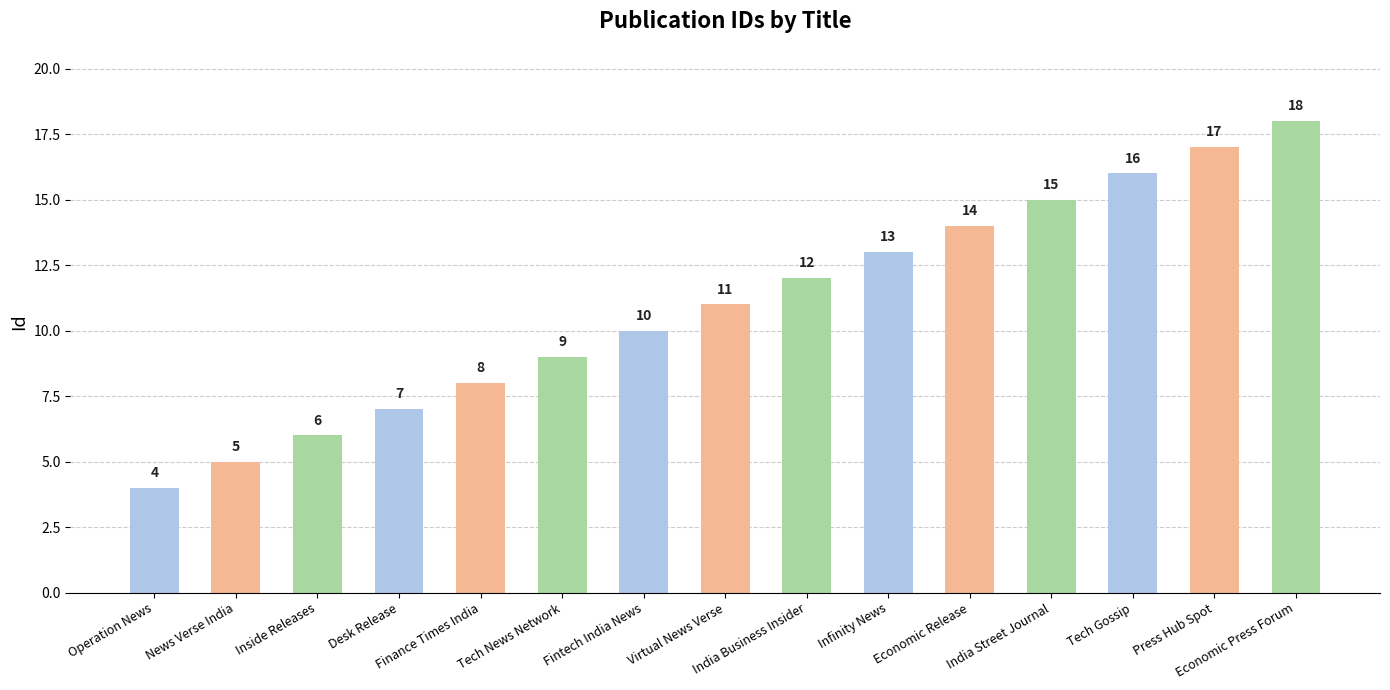

Reading left to right, extract all data points from this chart.

4	5	6	7	8	9	10	11	12	13	14	15	16	17	18